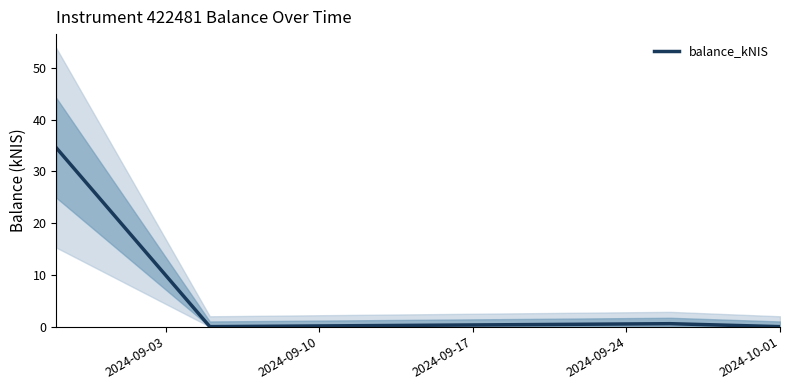

Count the number of categories in the chart.

4